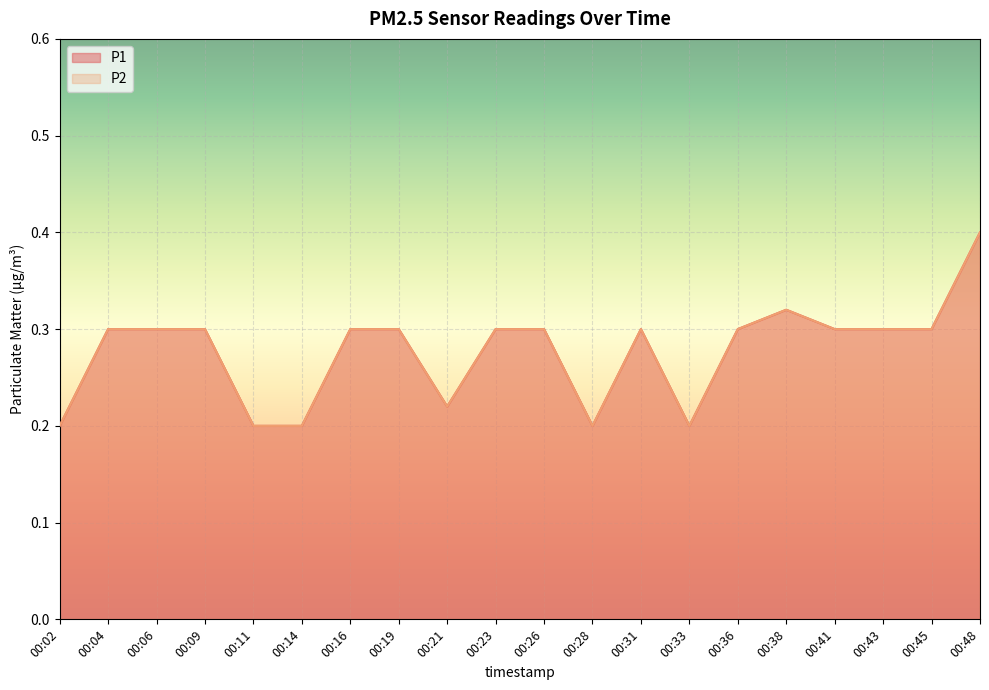

Which series has the largest total across all categories?

P1